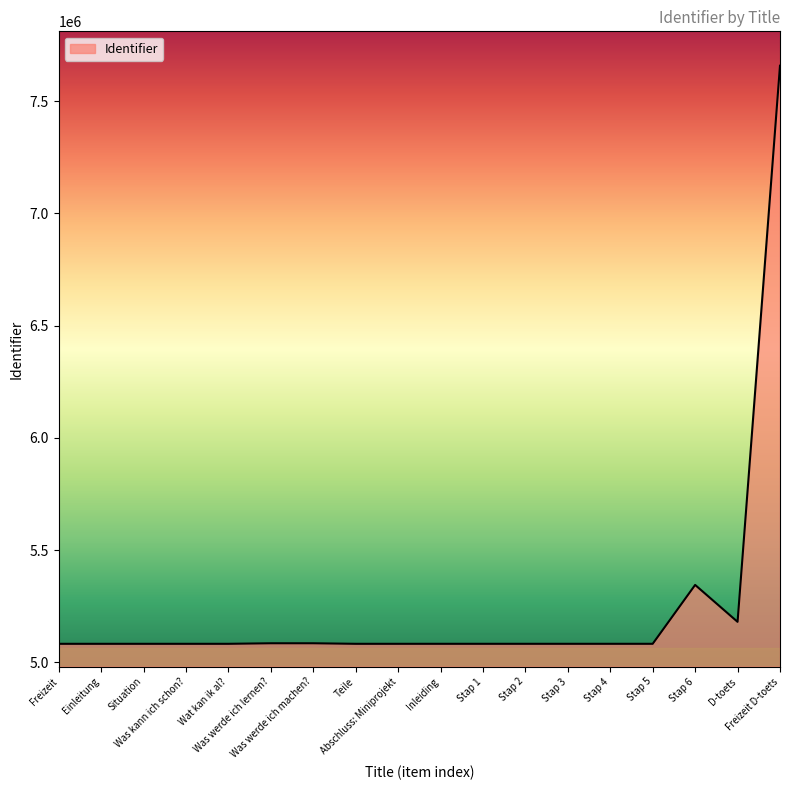

What is the maximum value shown in the chart?

7657941